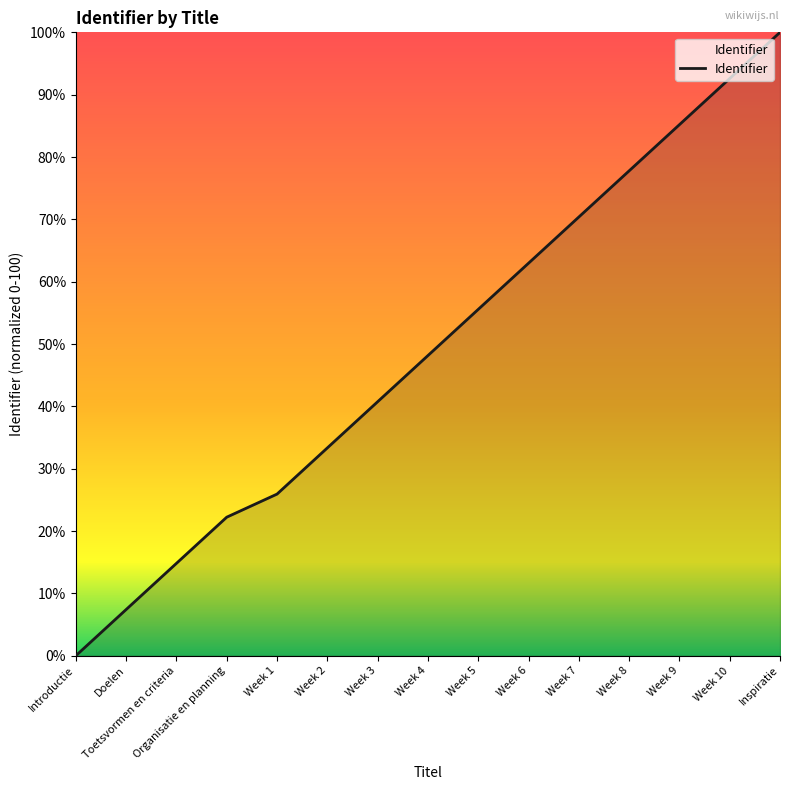

What position from the left is Week 6?

10